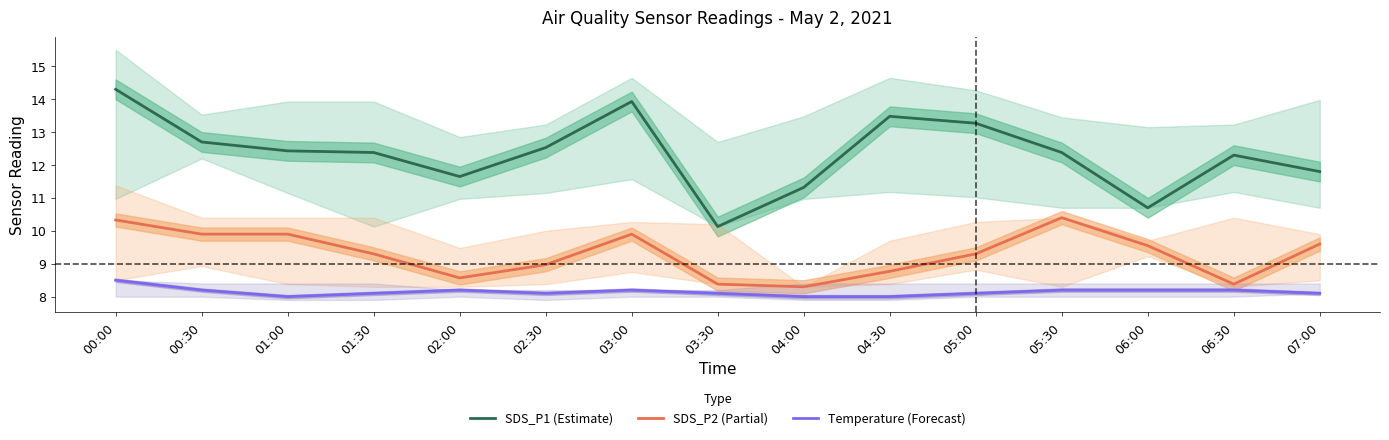

How many data points does each series have?

15